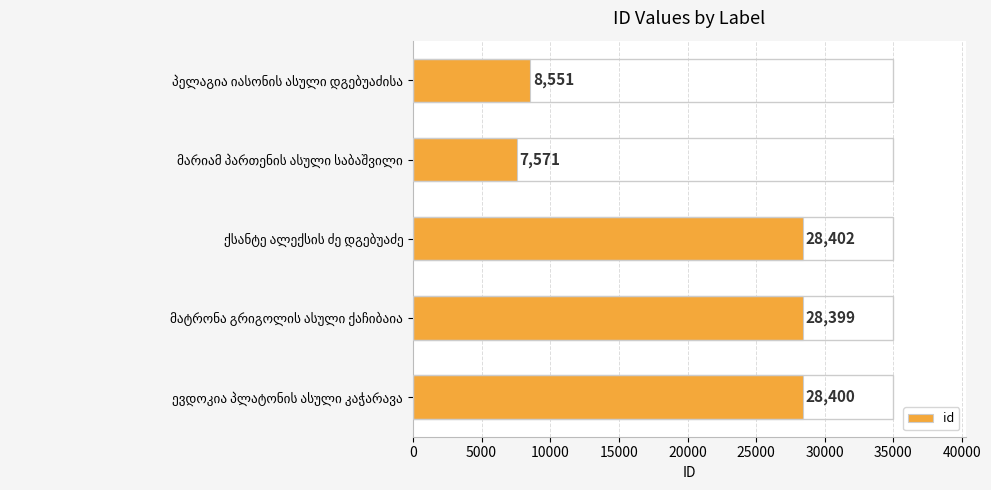

What is the difference between the second highest and second lowest values?

19849